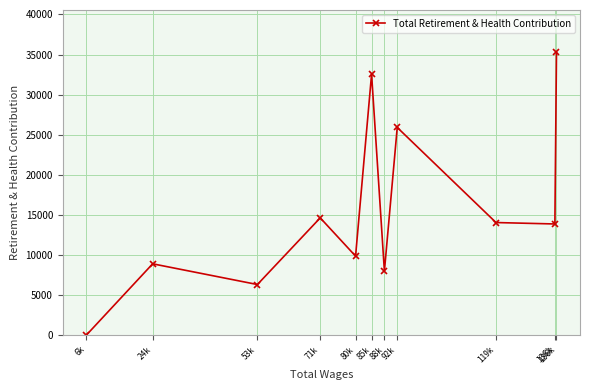

Is this an area chart (filled region under the line)?

No